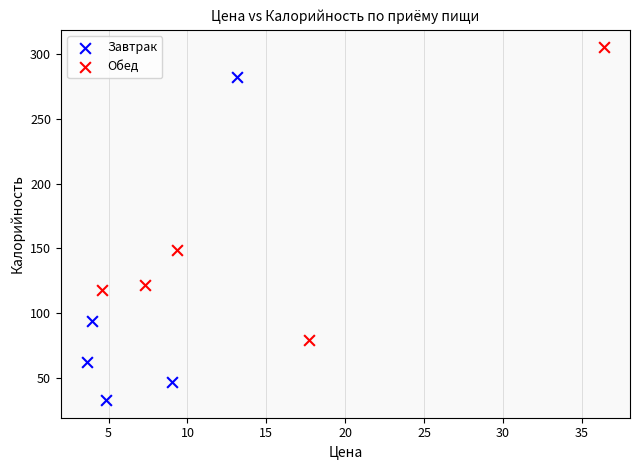

Which series has the largest Y range (max minus min)?

Завтрак